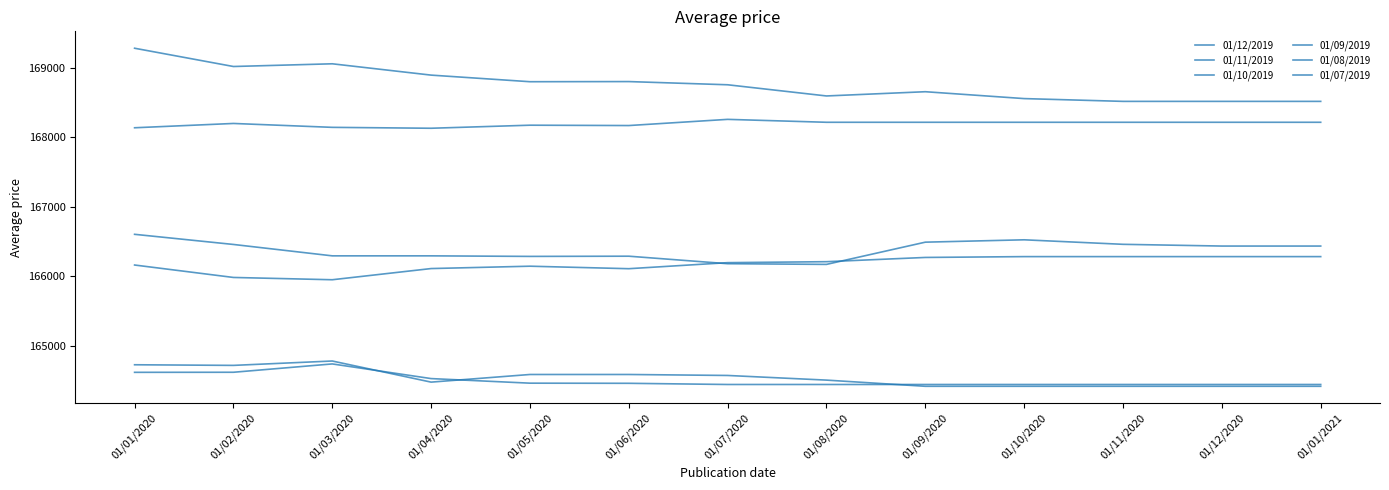

How many values in the 01/09/2019 series are below 164503?

6